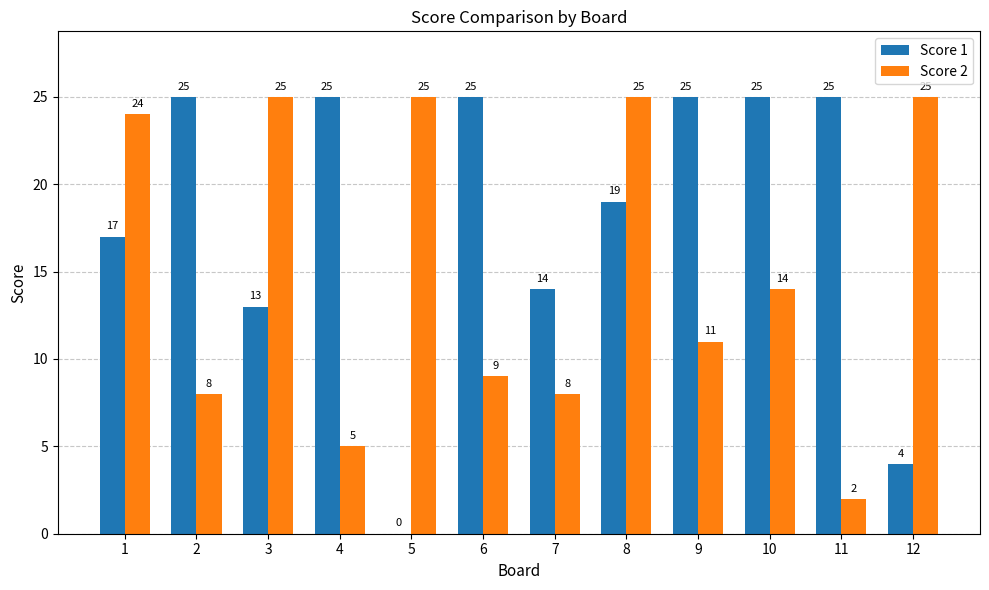

Reading left to right, transcribe all the data shown in this chart.

Score 1: 17	25	13	25	0	25	14	19	25	25	25	4
Score 2: 24	8	25	5	25	9	8	25	11	14	2	25